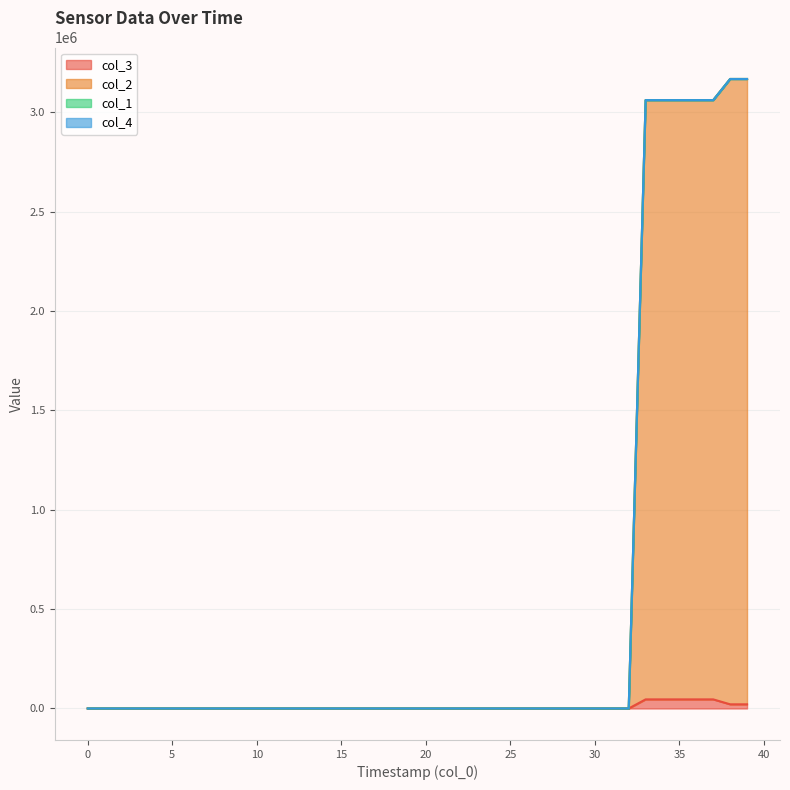

What is the value of the col_2 point at the 31st from the left?

72